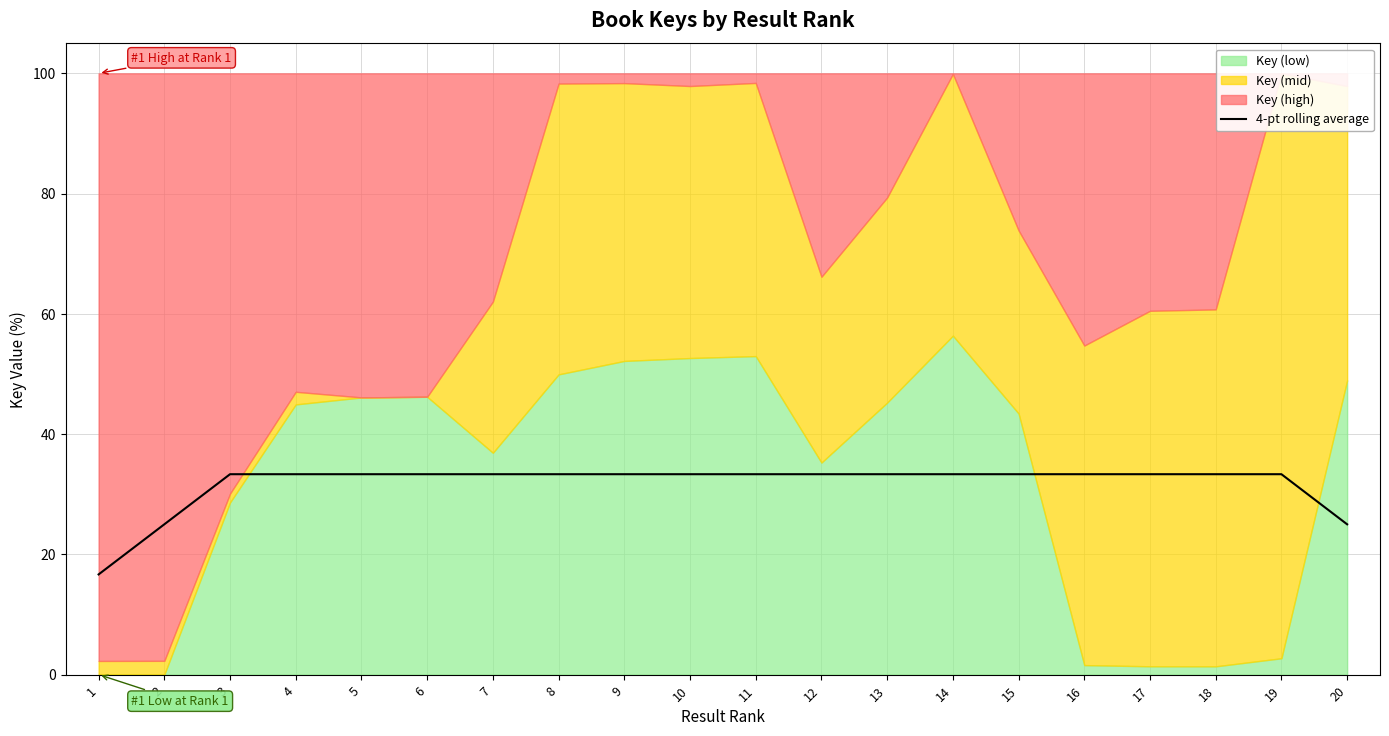

True or false: 4-pt rolling average has a value of 6.8 at 3.

False